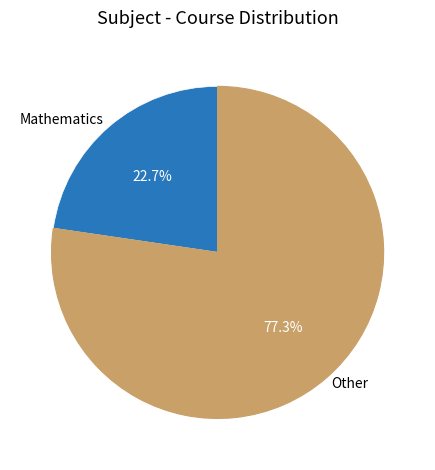

To the nearest percent, what is the average slice percentage?

50%